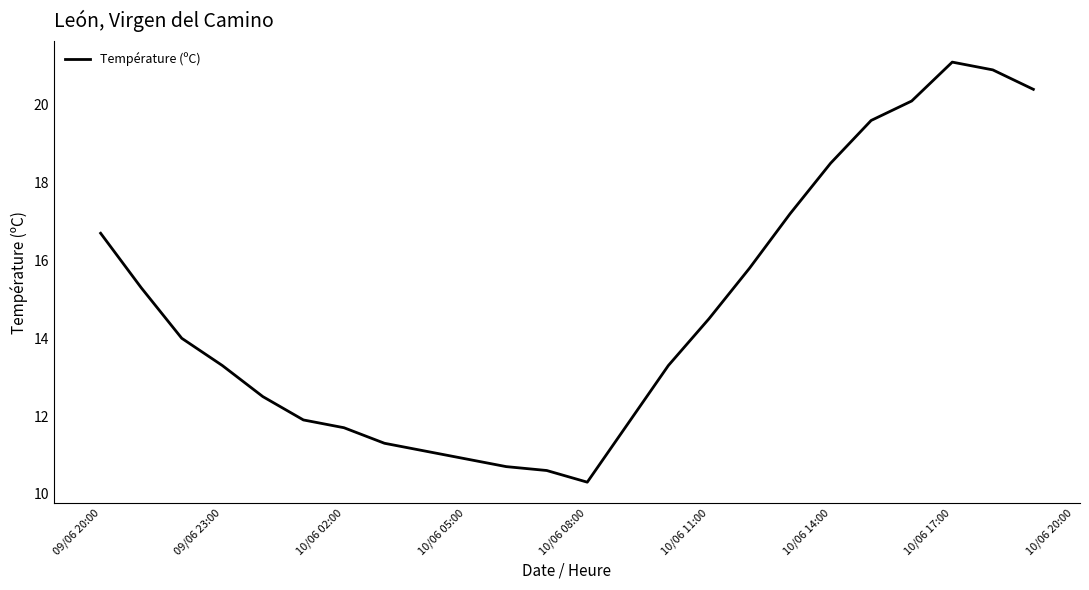

True or false: there are more than 2 points higher than both neighbors.

False